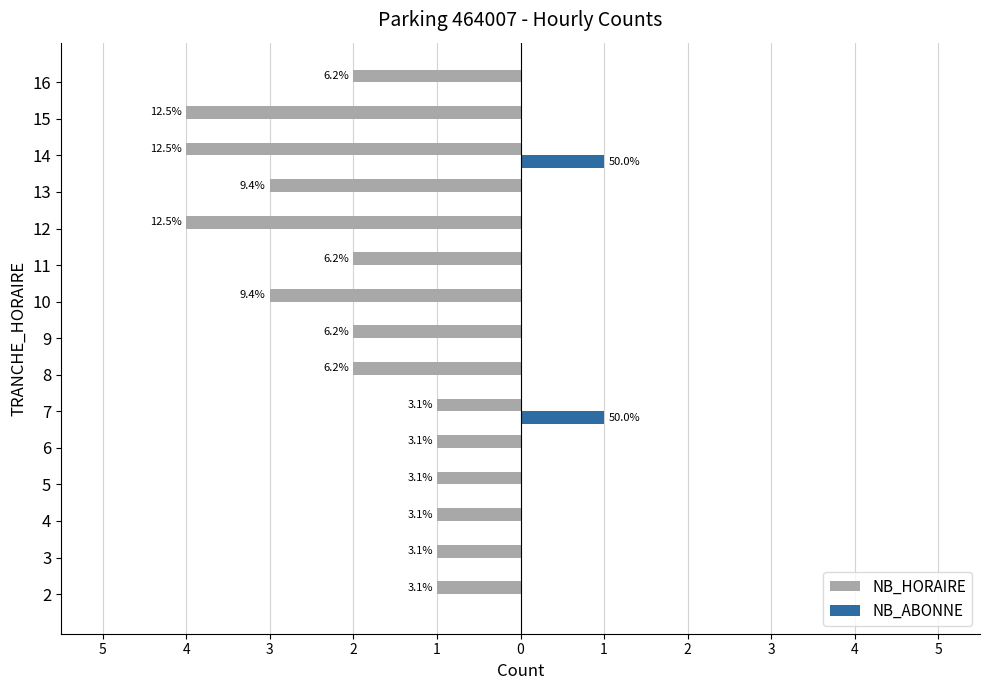

The value of NB_ABONNE at 4 is 1. True or false?

False